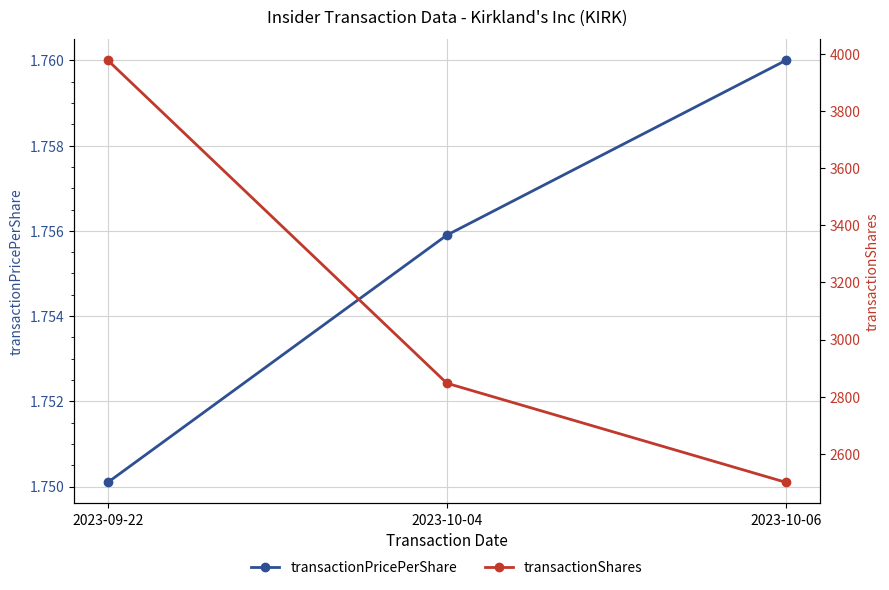

How many lines are shown in the chart?

2